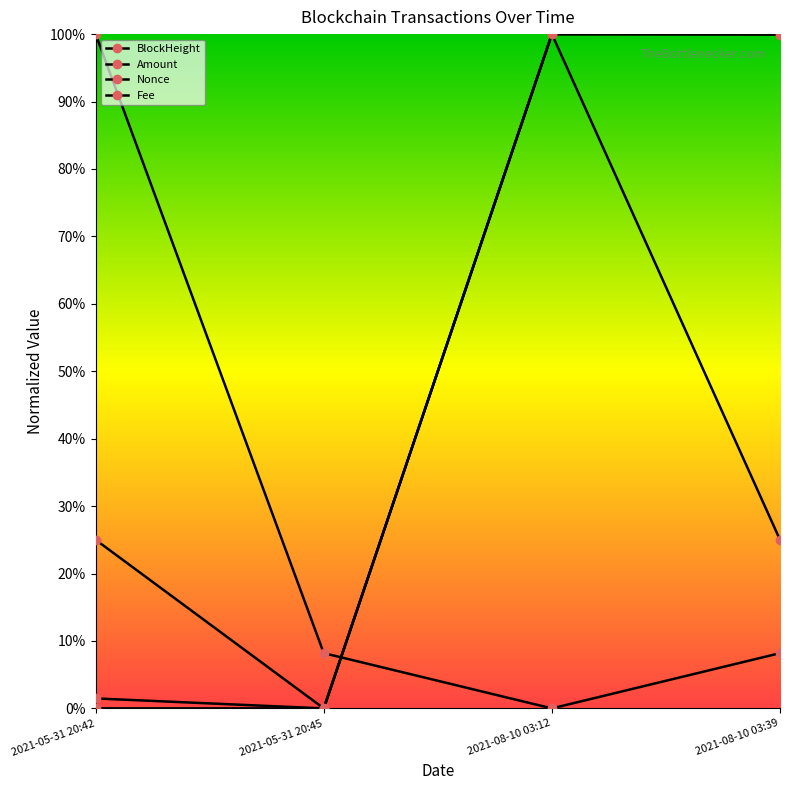

At how many categories does at least one series exceed 0?

4